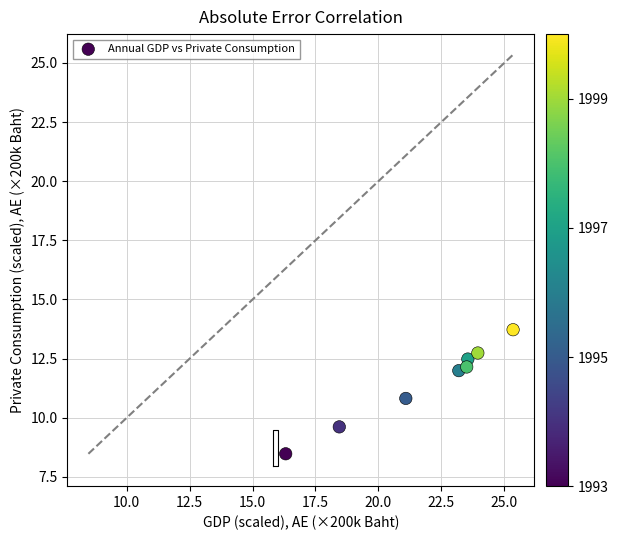

What is the range of X values (max minus min)?

9.0